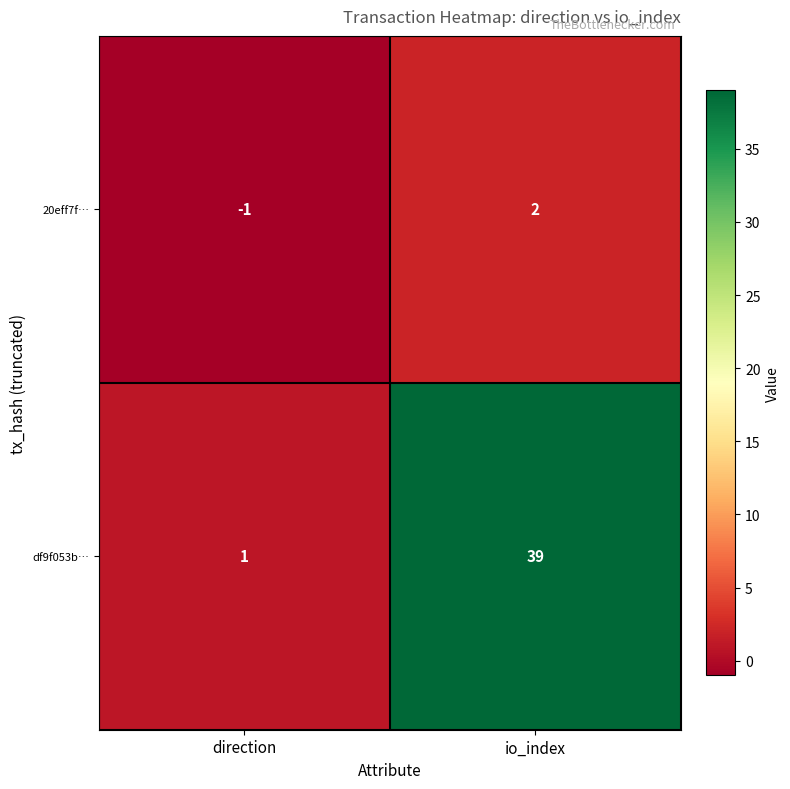

Is it true that 20eff7f… equals 0 at io_index?

False